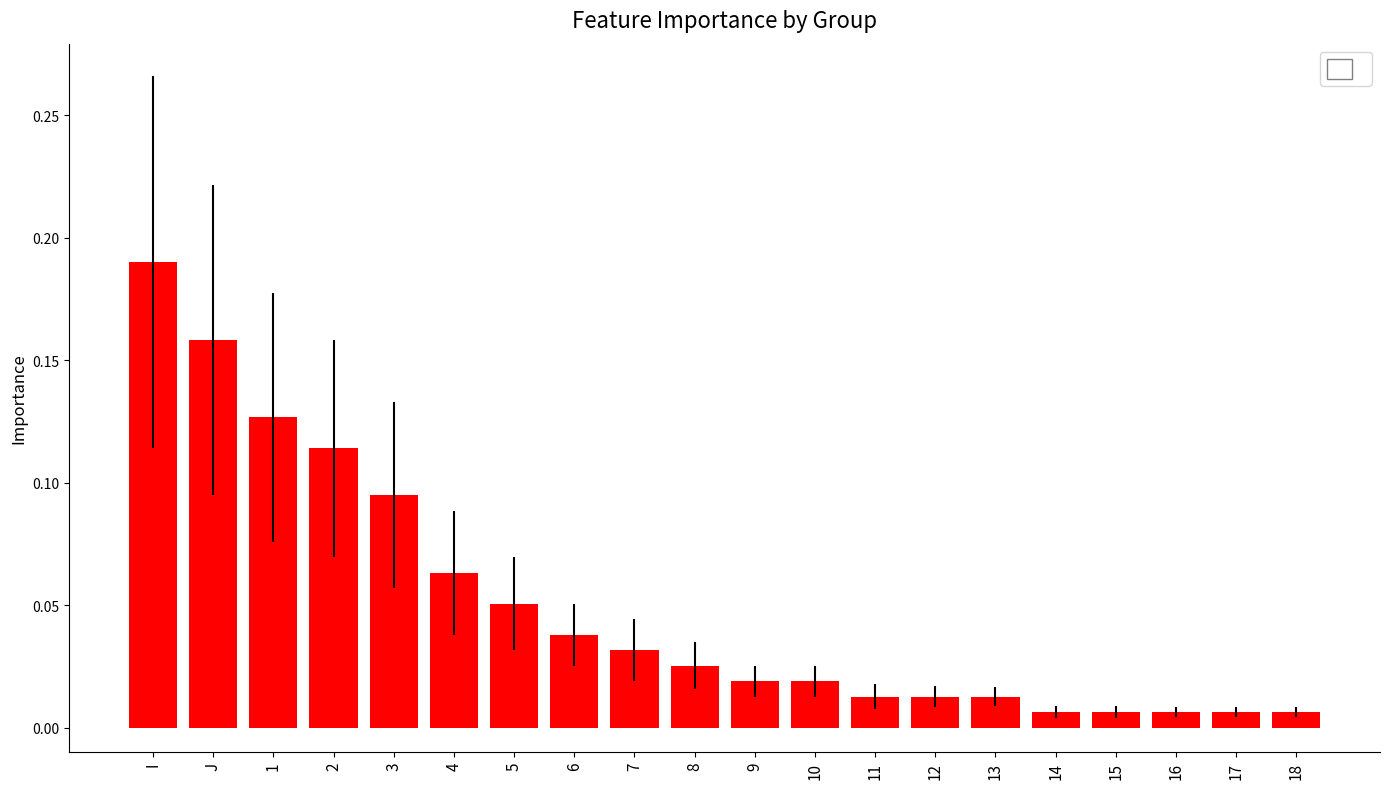

What is the label of the 10th bar from the right?

9